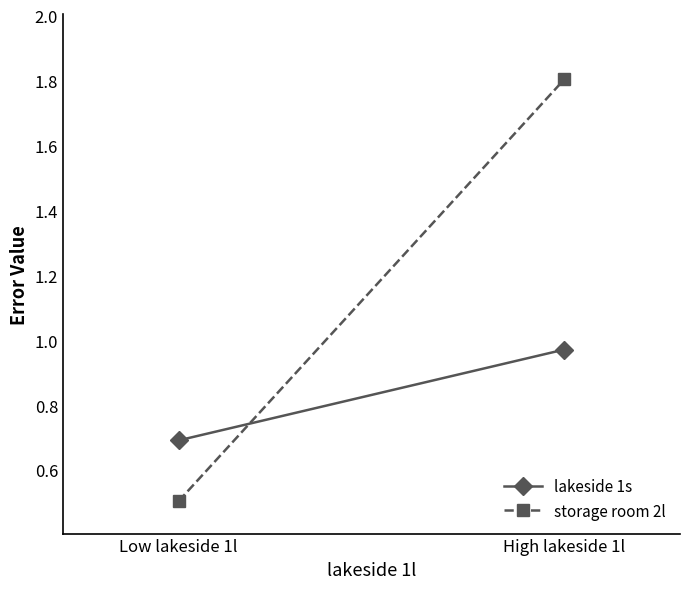

What is the average value of the storage room 2l series?

1.2